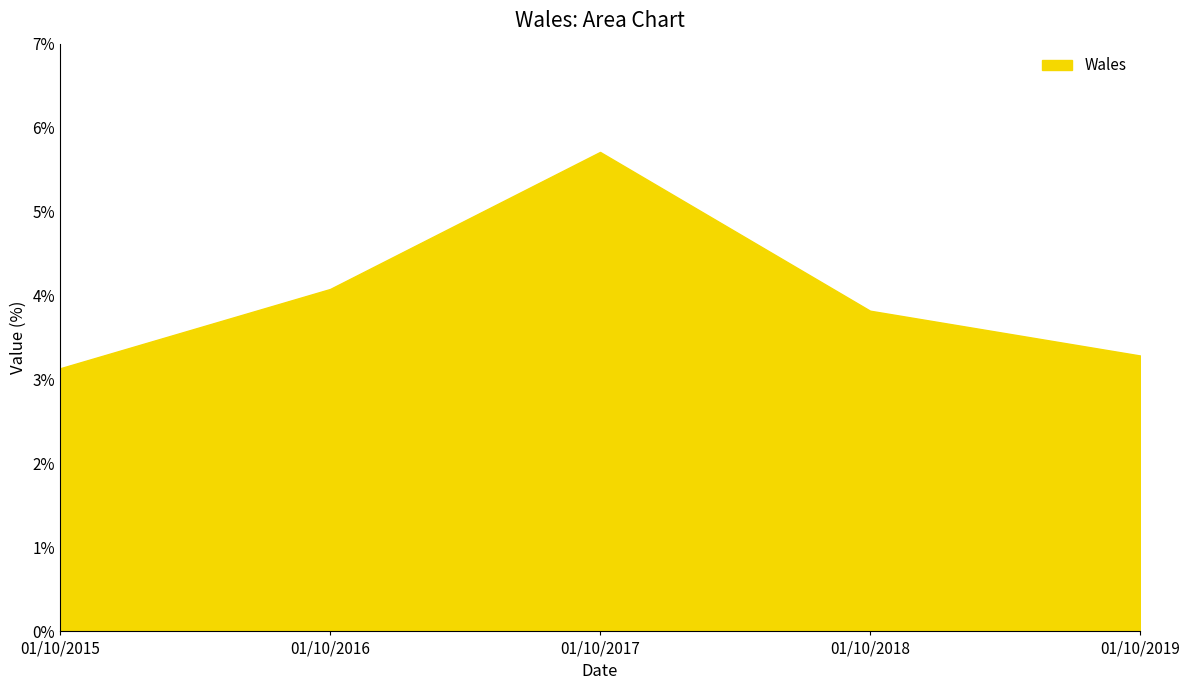

What is the maximum value shown in the chart?

5.7